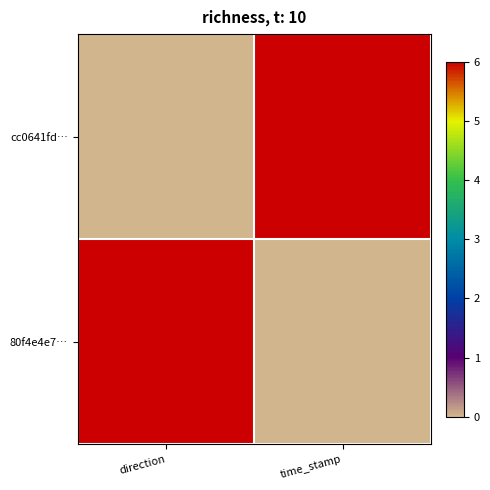

Which series has the largest range (max minus min)?

cc0641fd…